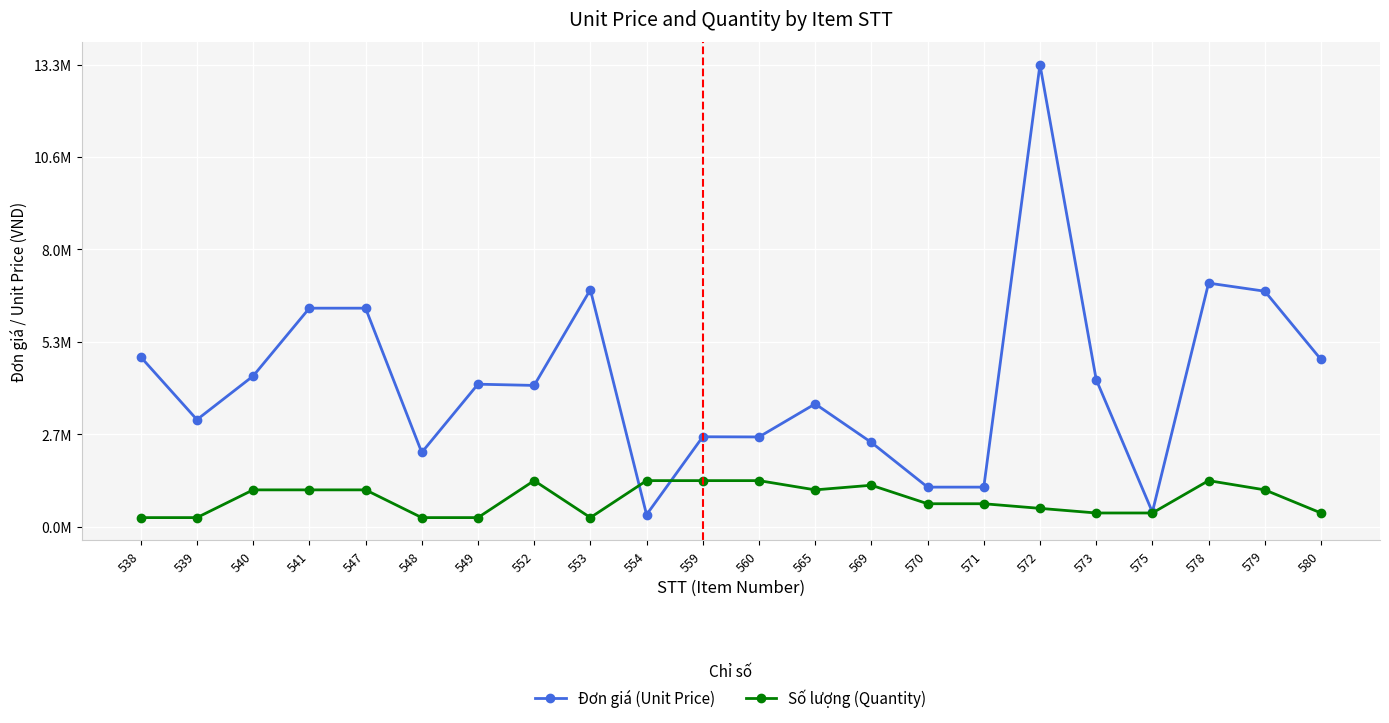

In Số lượng (Quantity), how many points are higher than both neighbors (excluding endpoints)?

3